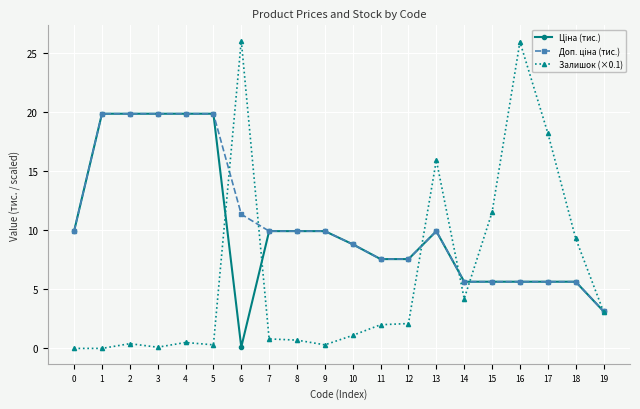

What is the value of the Залишок (×0.1) point at the 7th from the left?

26.0